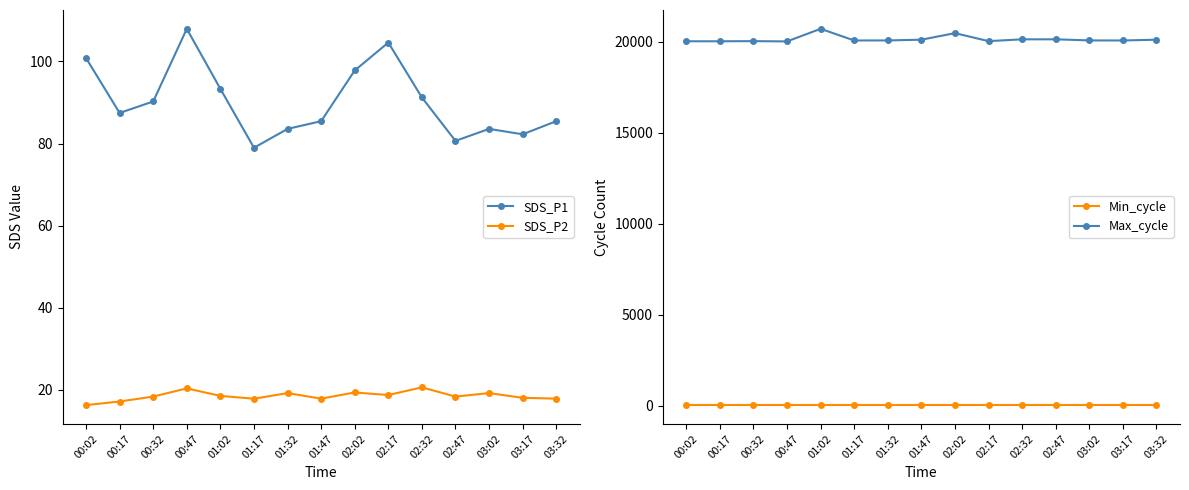

What is the sum of the Min_cycle values at 01:02 and 00:47?

46